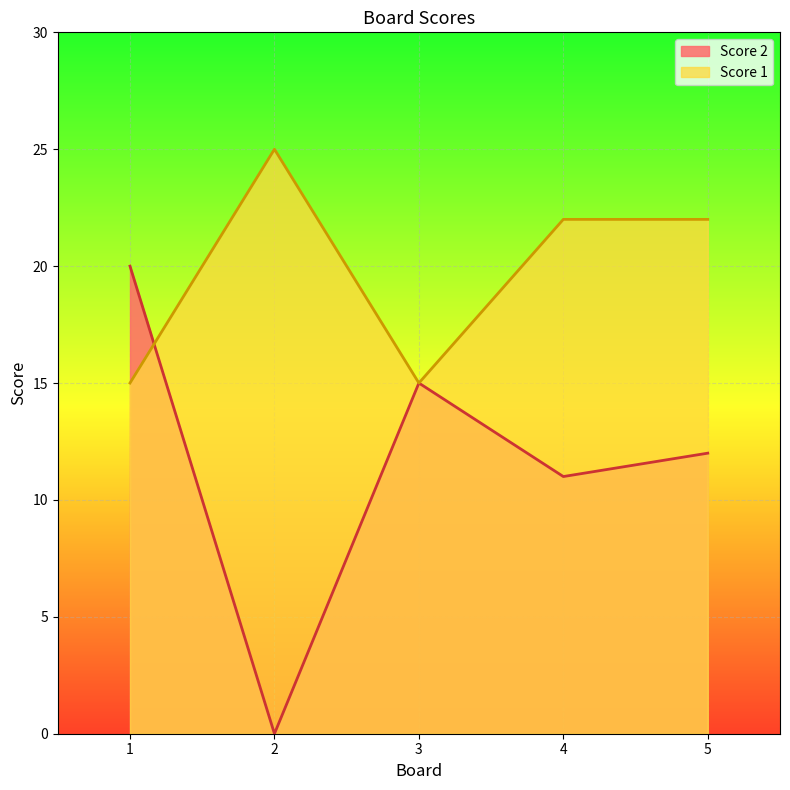

What is the sum of all Score 2 values?

58